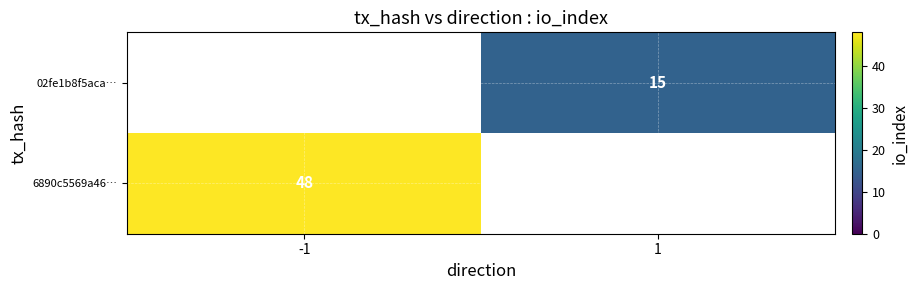

The 02fe1b8f5aca… series shows 25.0 at 1. True or false?

False